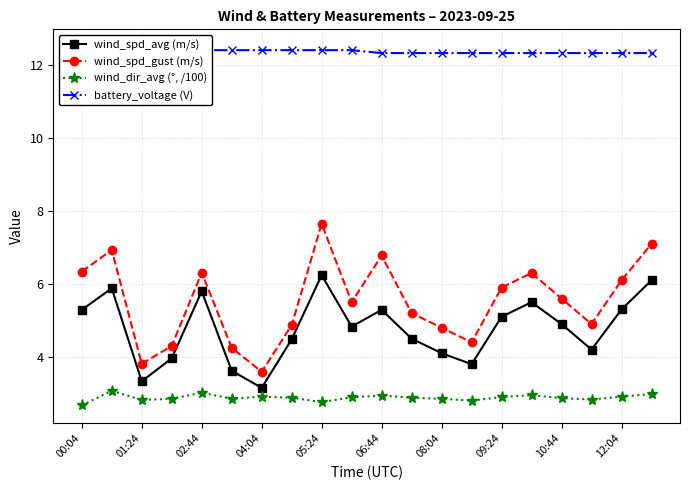

What is the lowest value of the wind_spd_gust (m/s) series?

3.6